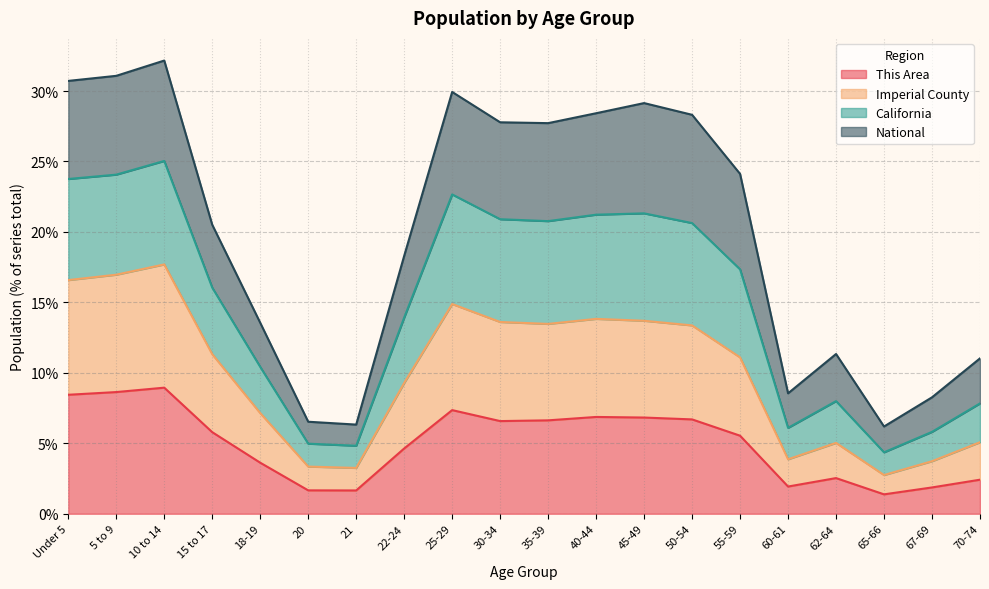

What is the label of the 15th point from the left?

55-59